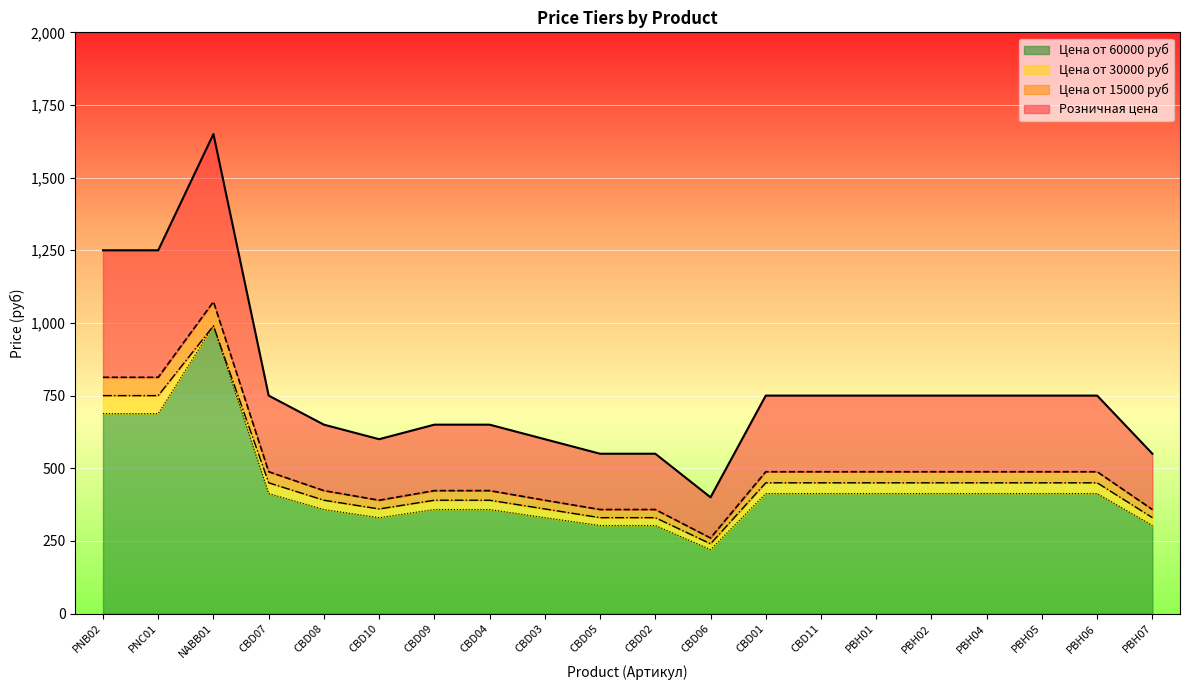

At which category does Цена от 30000 руб reach its first local valley?

CBD10